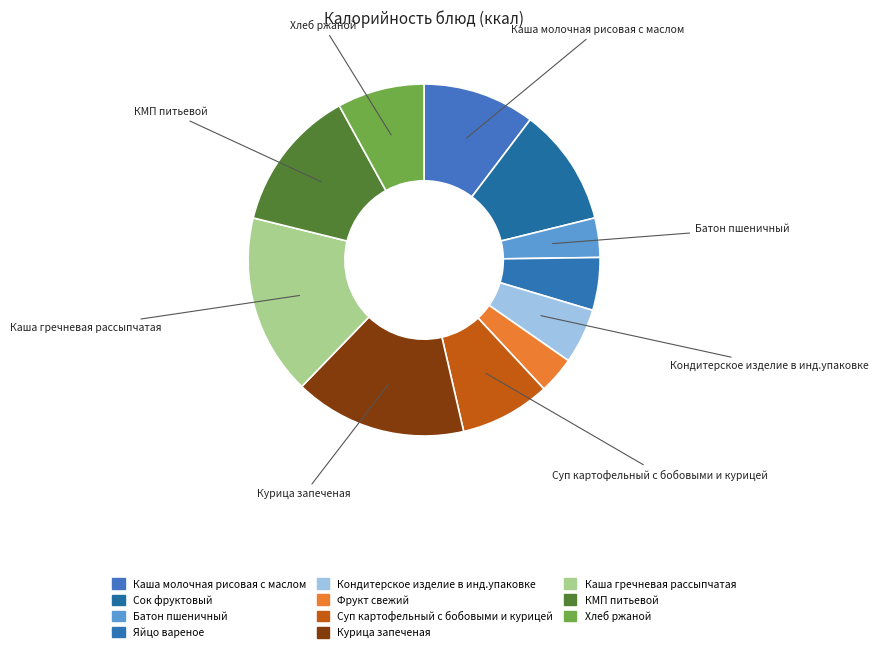

What percentage is the Батон пшеничный slice, to the nearest percent?

4%